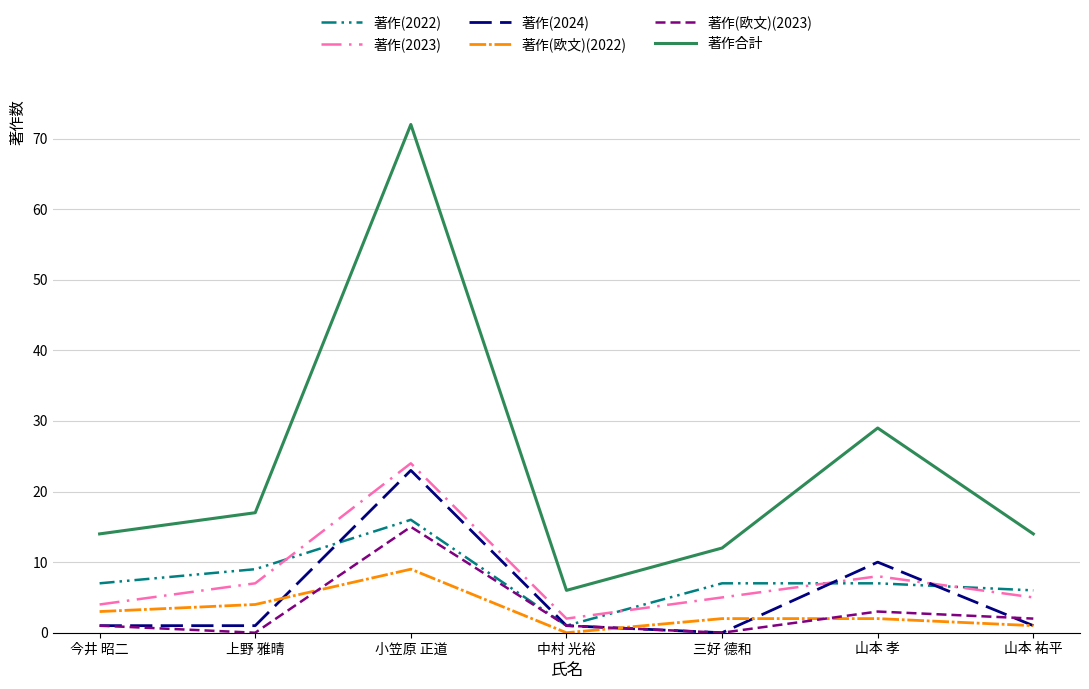

The 著作(2023) series shows 8 at 三好 德和. True or false?

False